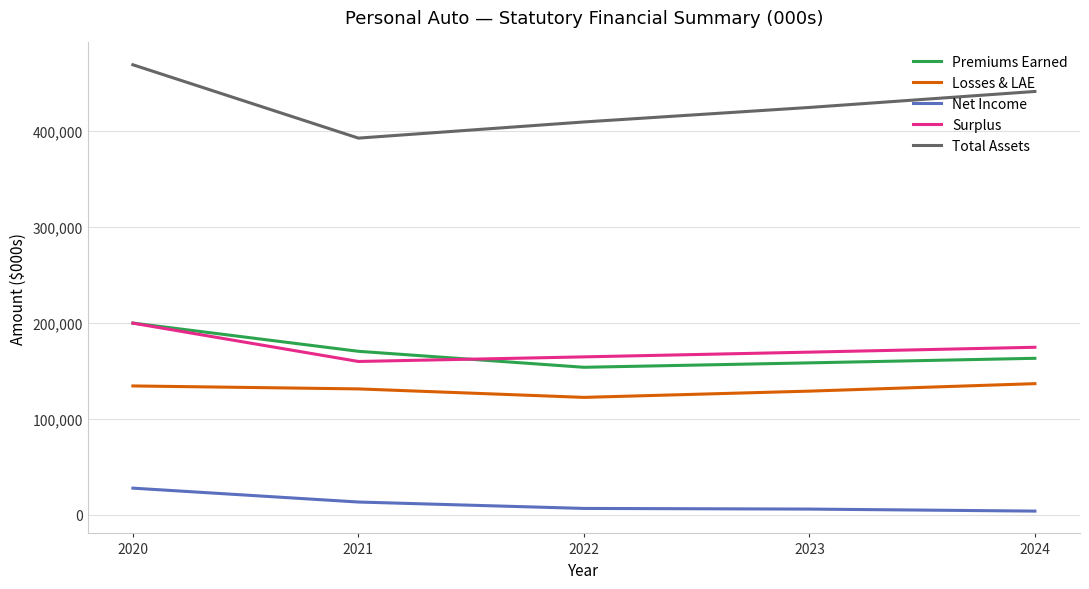

What value does the Losses & LAE series have at 2022, to the nearest 50?

122400